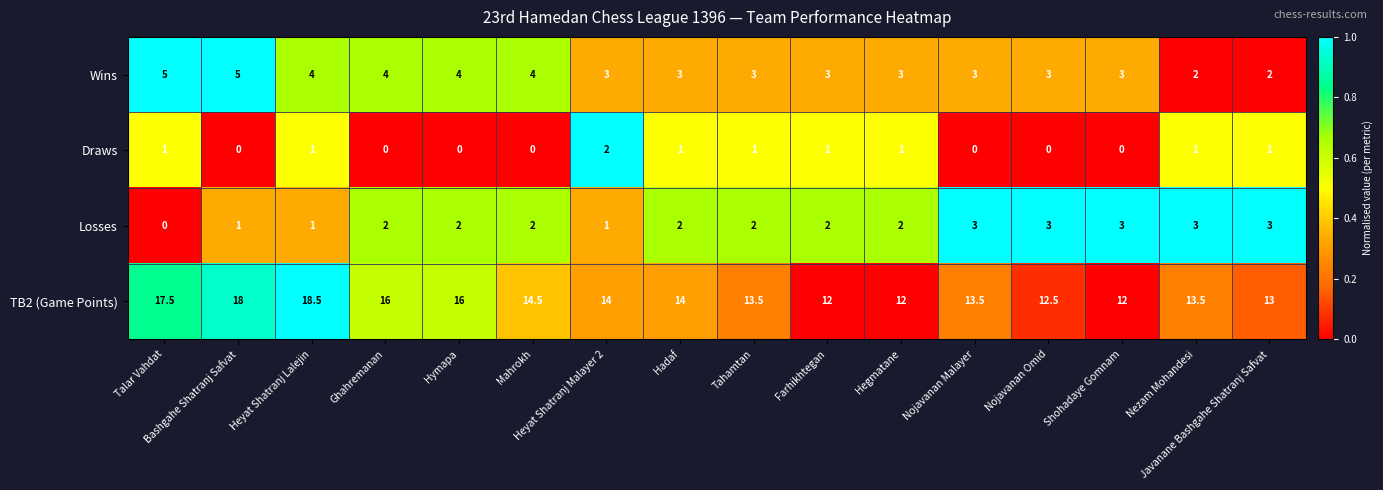

What is the difference between the maximum and minimum values in the Draws series?

2.0